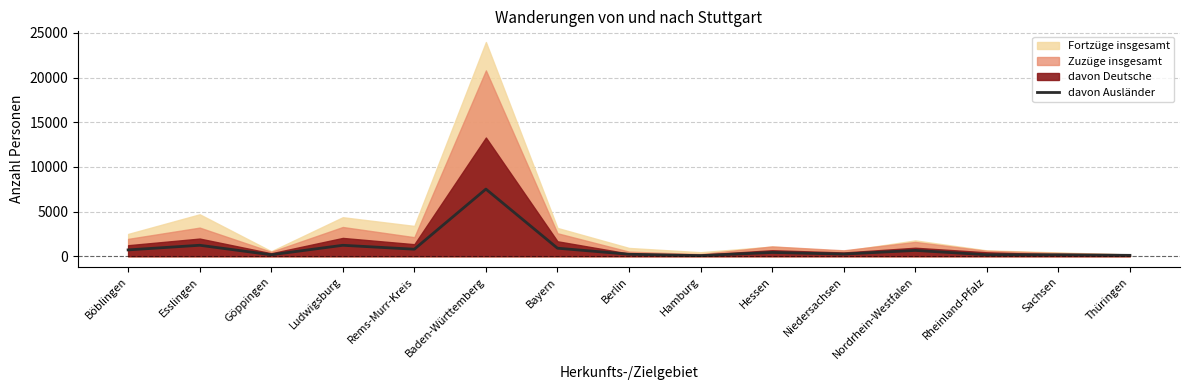

What is the average value?

971